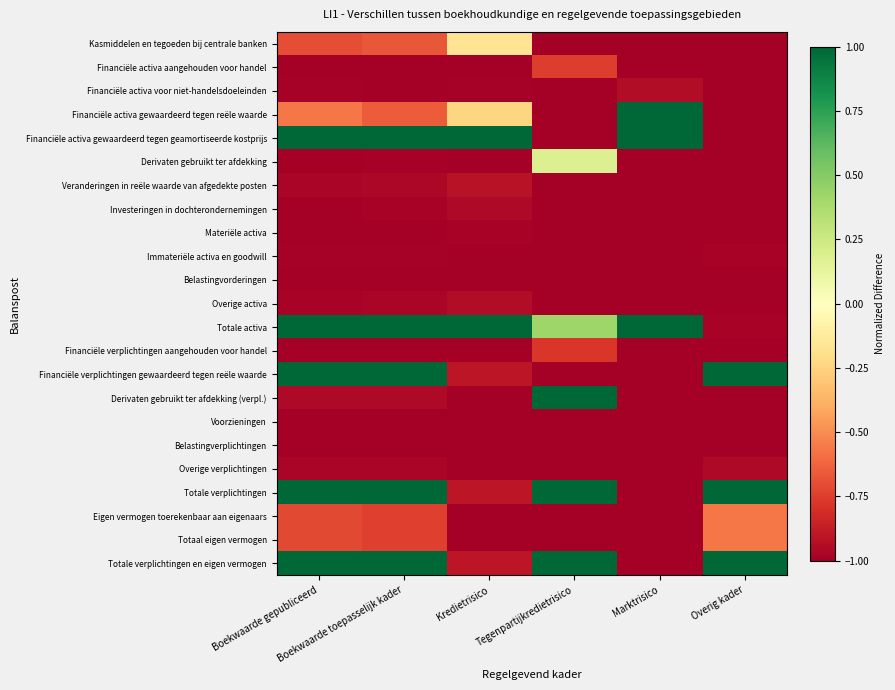

List the series in order of their peak value, lowest first.

Voorzieningen, Belastingverplichtingen, Belastingvorderingen, Immateriële activa en goodwill, Materiële activa, Investeringen in dochterondernemingen, Overige verplichtingen, Financiële activa voor niet-handelsdoeleinden, Overige activa, Veranderingen in reële waarde van afgedekte posten, Financiële verplichtingen aangehouden voor handel, Financiële activa aangehouden voor handel, Eigen vermogen toerekenbaar aan eigenaars, Totaal eigen vermogen, Kasmiddelen en tegoeden bij centrale banken, Derivaten gebruikt ter afdekking, Derivaten gebruikt ter afdekking (verpl.), Financiële verplichtingen gewaardeerd tegen reële waarde, Totale verplichtingen, Totale verplichtingen en eigen vermogen, Financiële activa gewaardeerd tegen reële waarde, Financiële activa gewaardeerd tegen geamortiseerde kostprijs, Totale activa